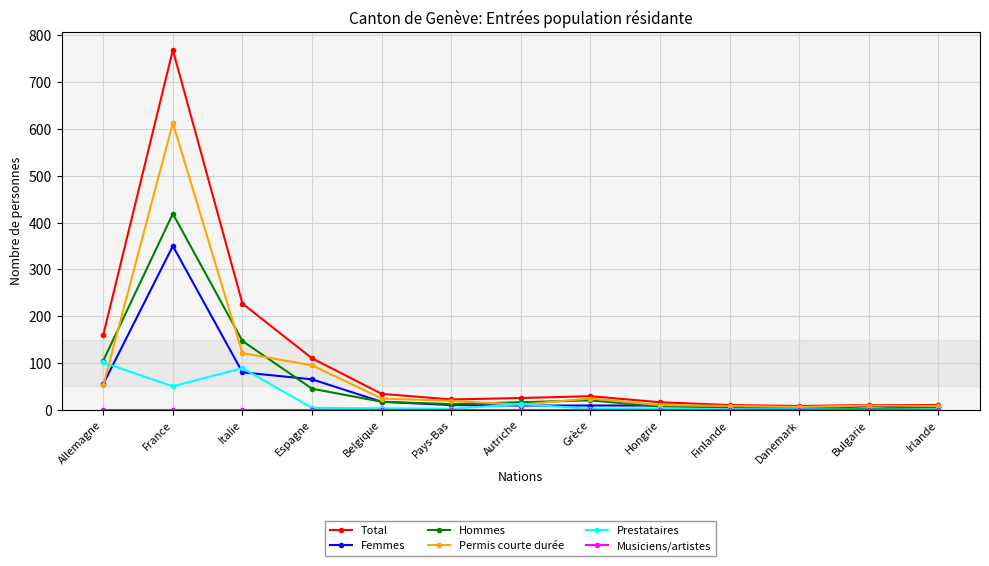

Where is Hommes nearest to the value 210?

Italie